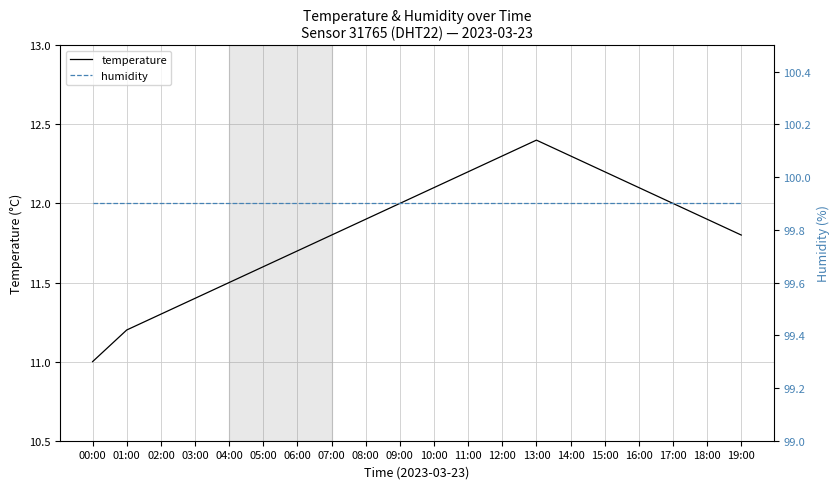

Is the value of temperature at 05:00 greater than the value of humidity at 05:00?

No